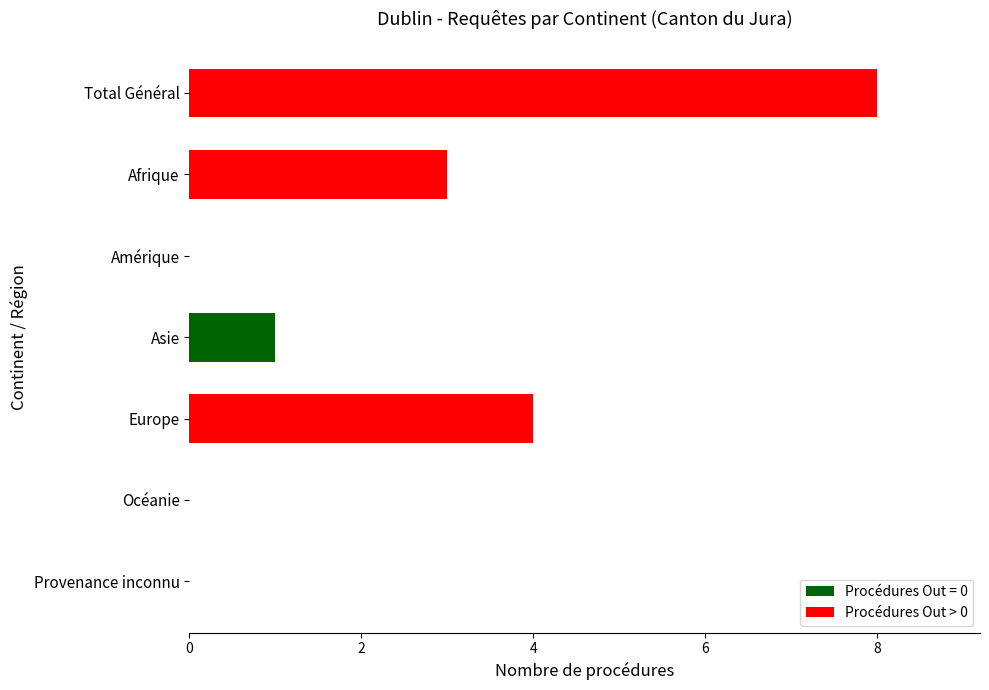

Which has a higher value, Europe or Océanie?

Europe